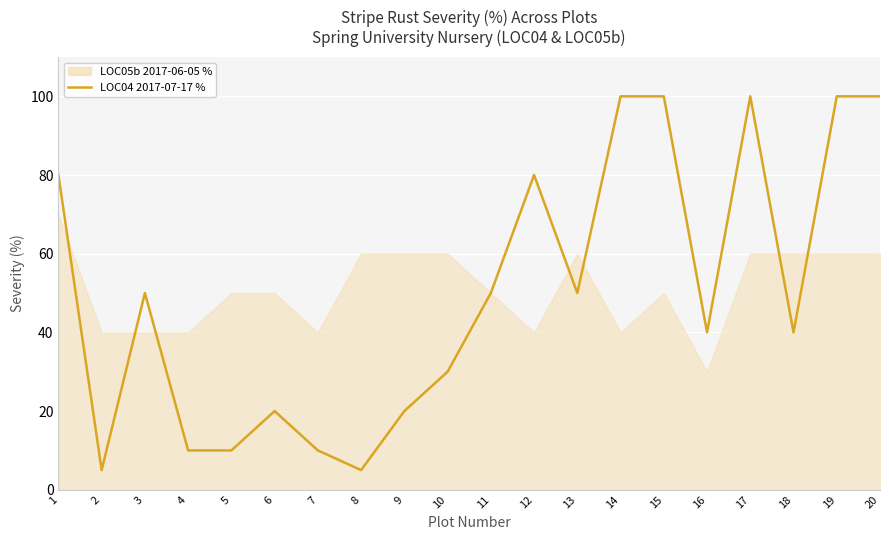

How many points are lower than both their immediate neighbors (excluding endpoints)?

5